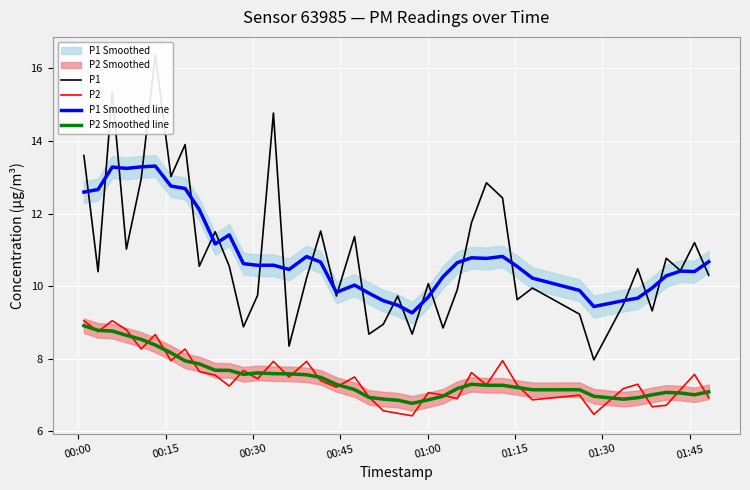

What is the lowest value of the P2 series?

6.4